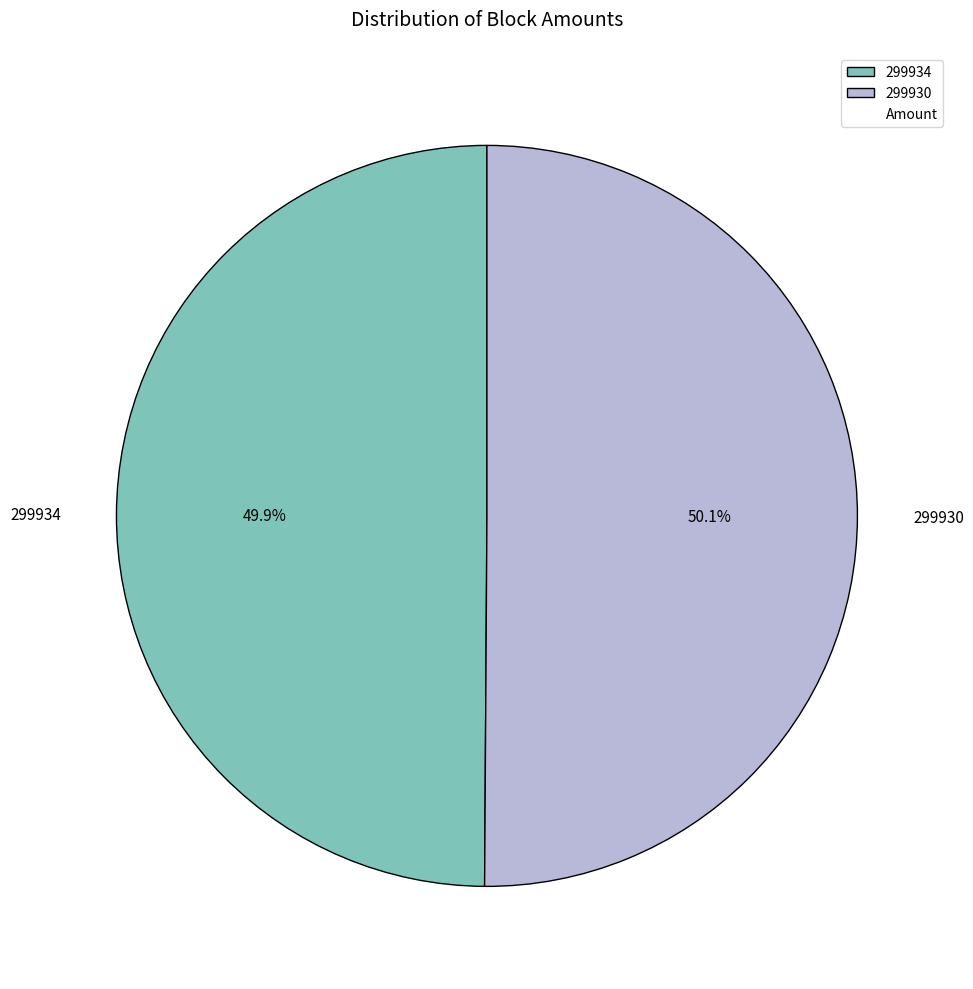

How much of the chart is everything except 299934?

50.1%